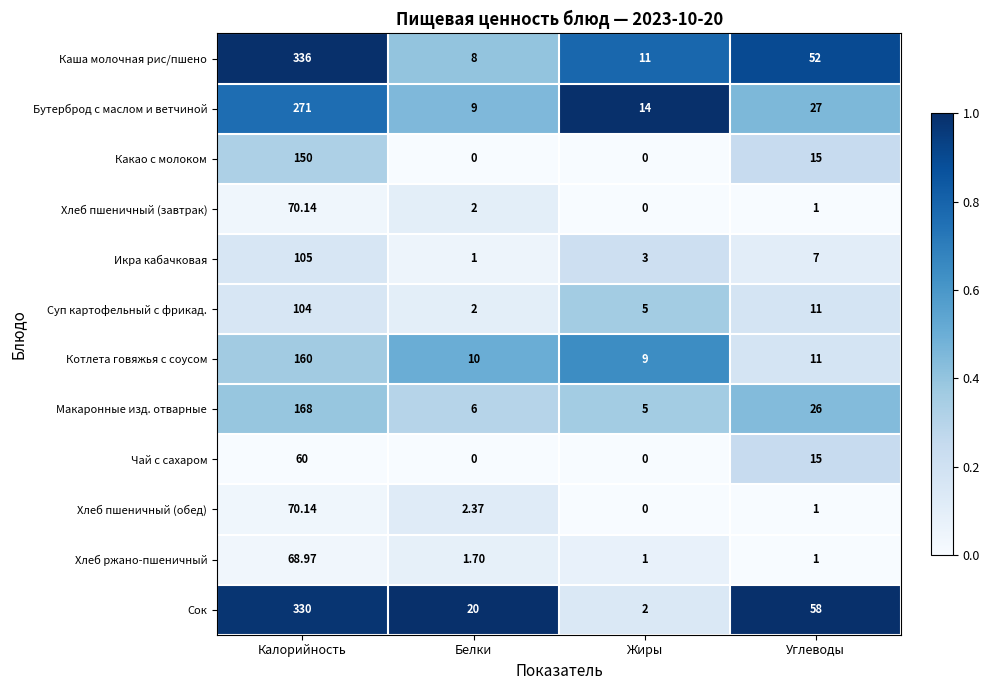

Which series has the largest total across all categories?

Сок